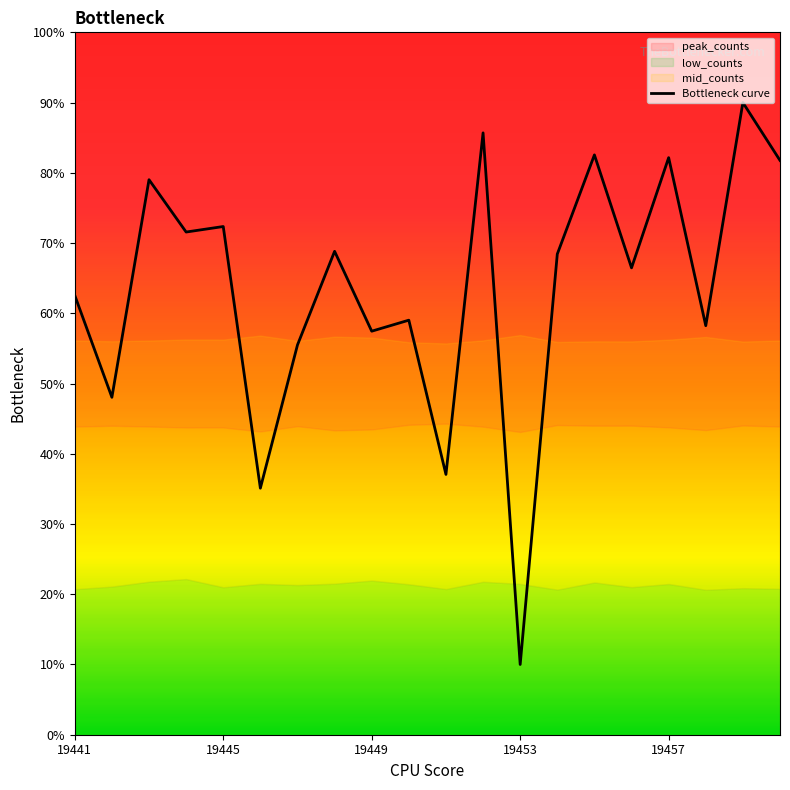

How many points are lower than both their immediate neighbors (excluding endpoints)?

8